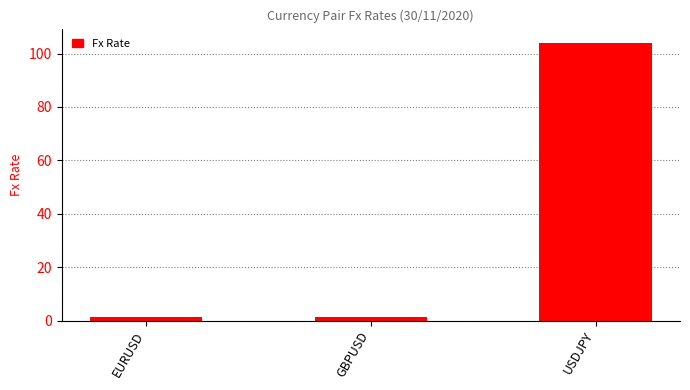

What is the sum of all values?

106.7